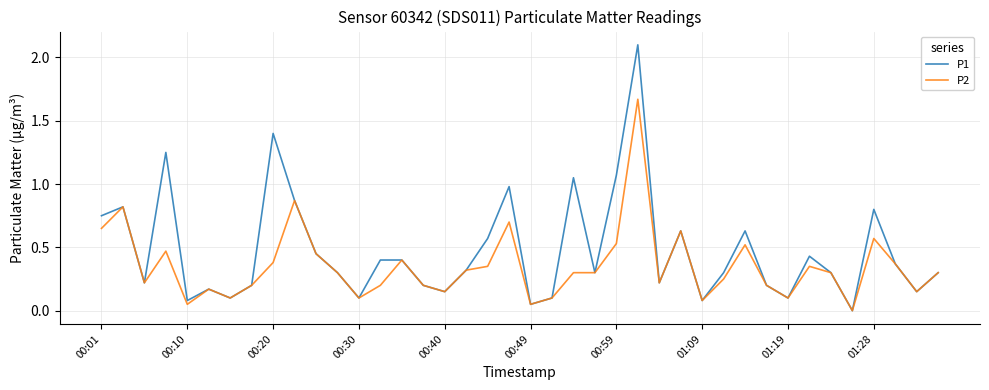

Which series has the largest total across all categories?

P1